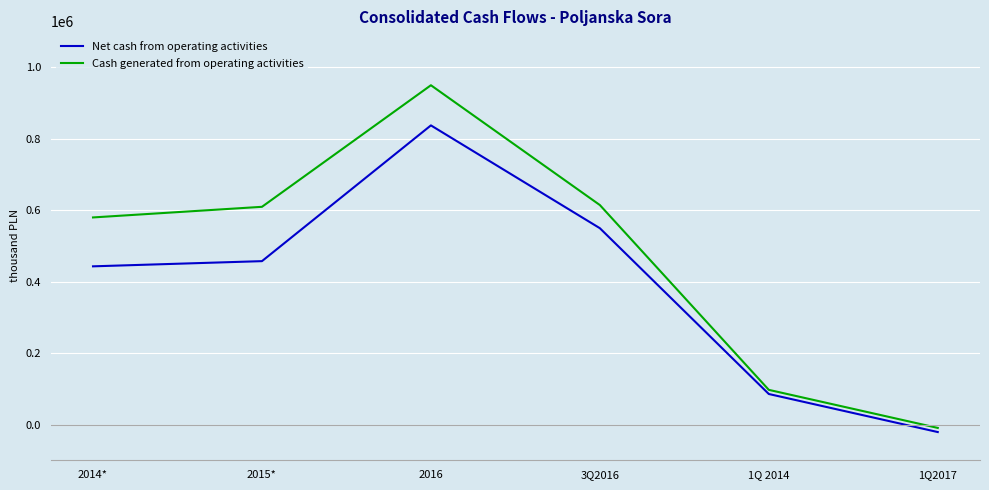

List the series in order of their peak value, highest first.

Cash generated from operating activities, Net cash from operating activities